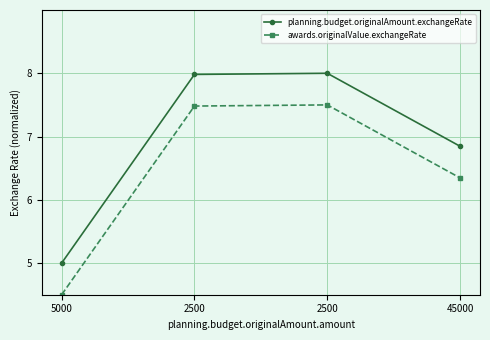

Which has a higher value, 5000 or 2500?

2500